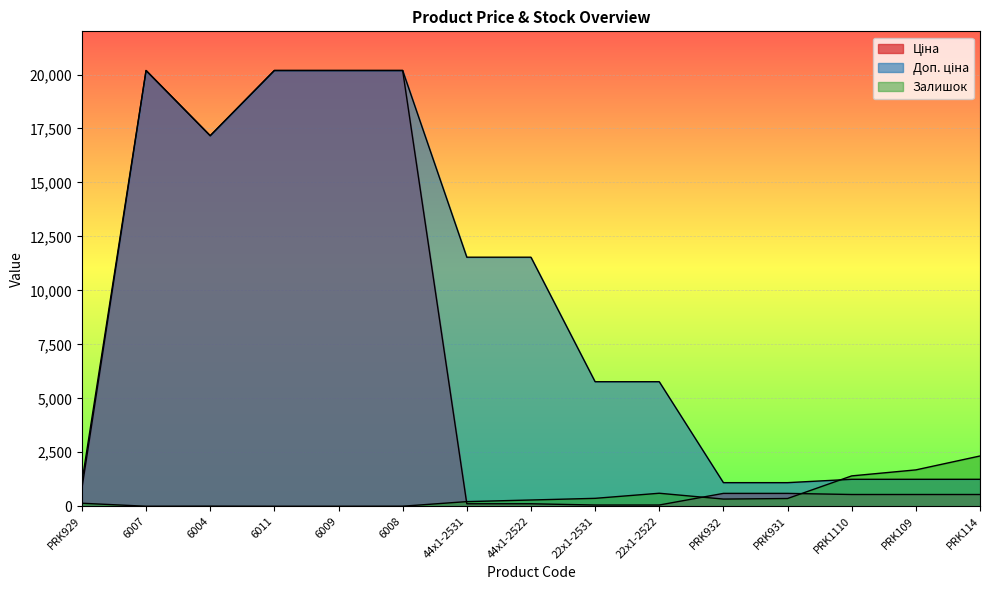

What is the maximum value shown in the chart?

20186.0